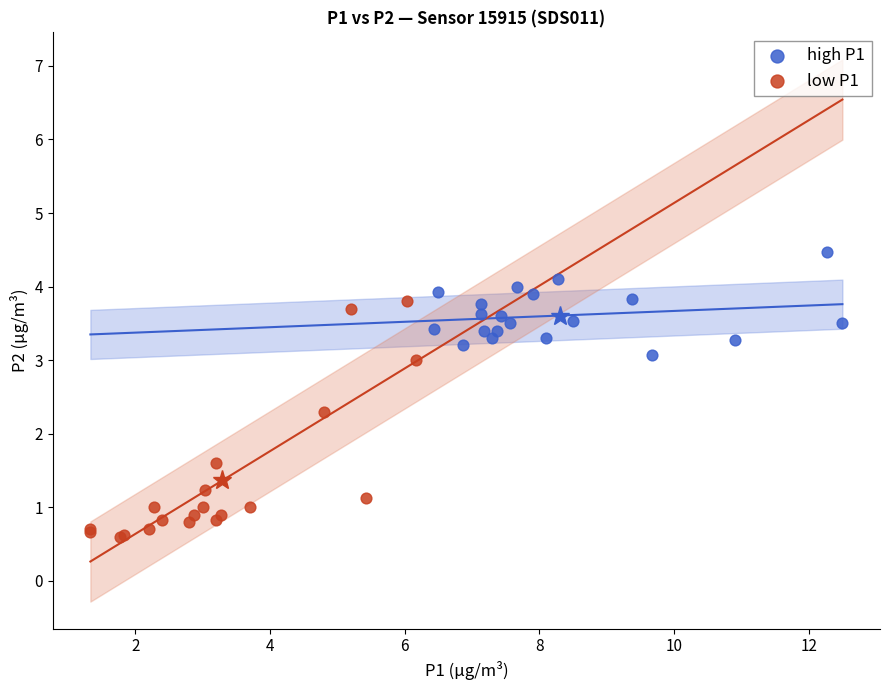

Which series reaches the maximum Y coordinate?

high P1